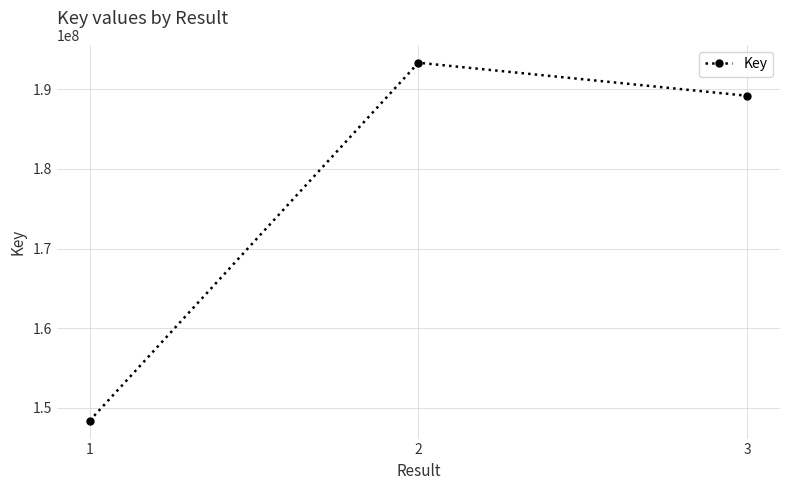

What is the sum of the values at 2 and 1?

341711008